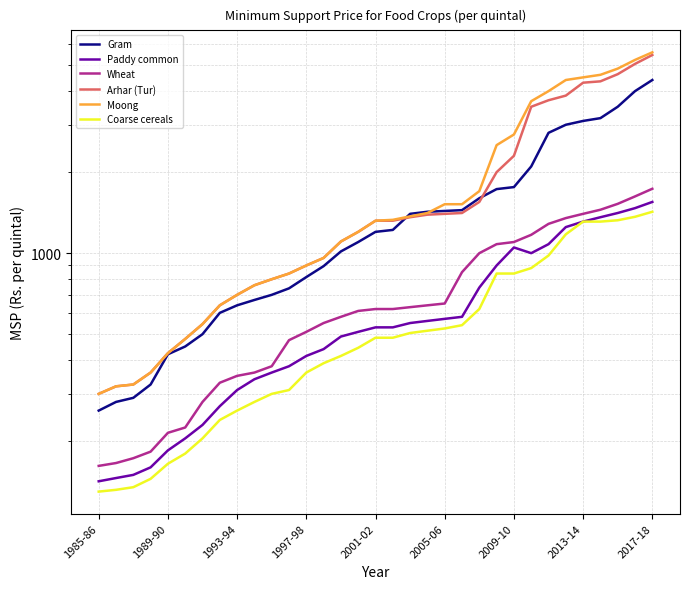

Which series has the largest range (max minus min)?

Moong